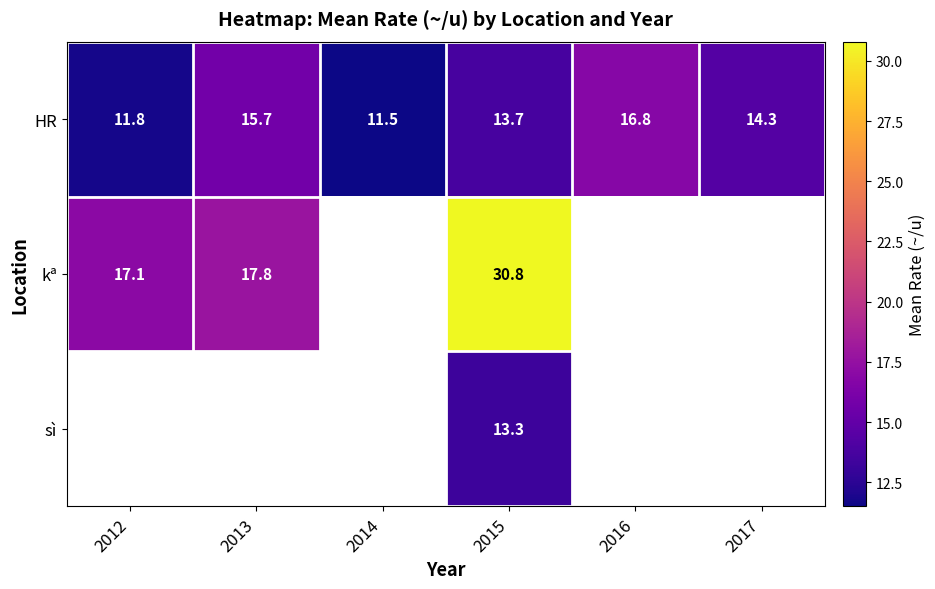

What is the difference between the maximum and minimum values in the kª series?

13.8